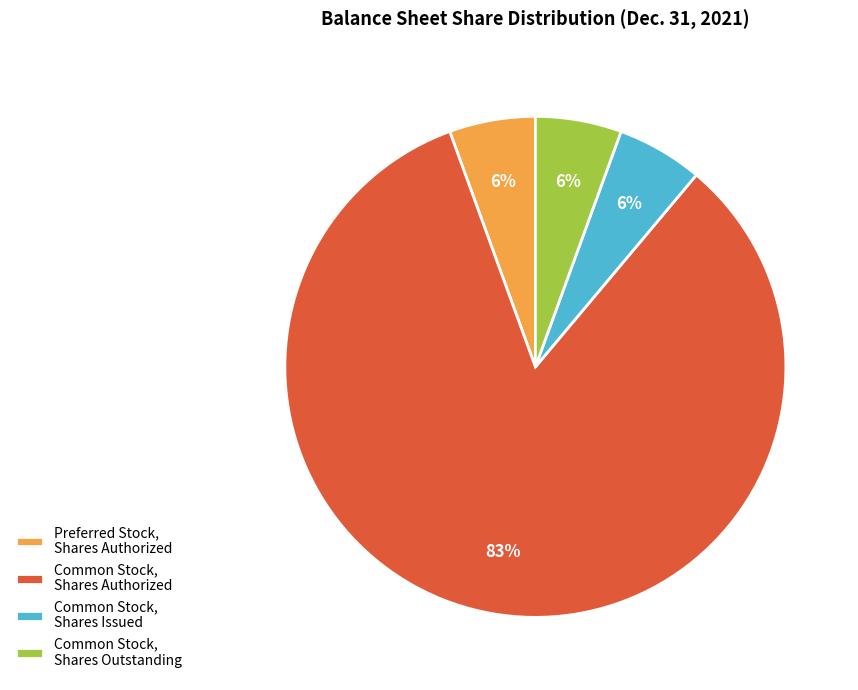

True or false: Common Stock, Shares Authorized accounts for 83% of the total.

True